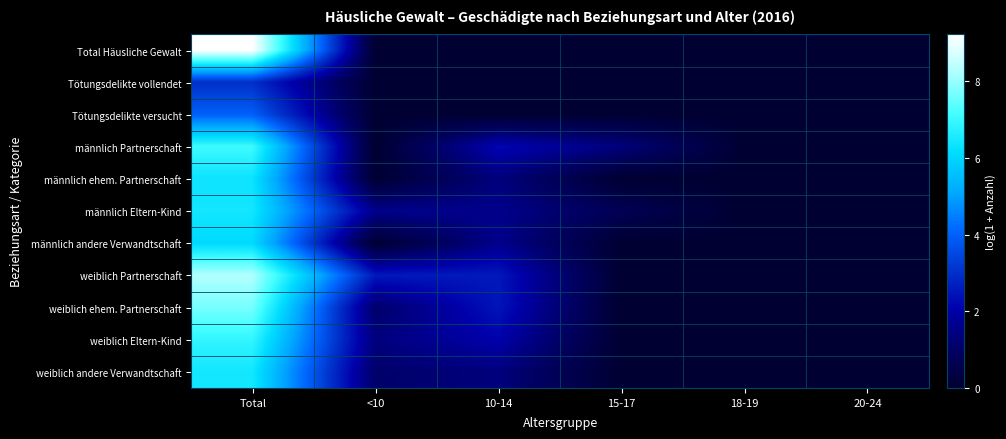

At which category is the sum across all series the highest?

Total